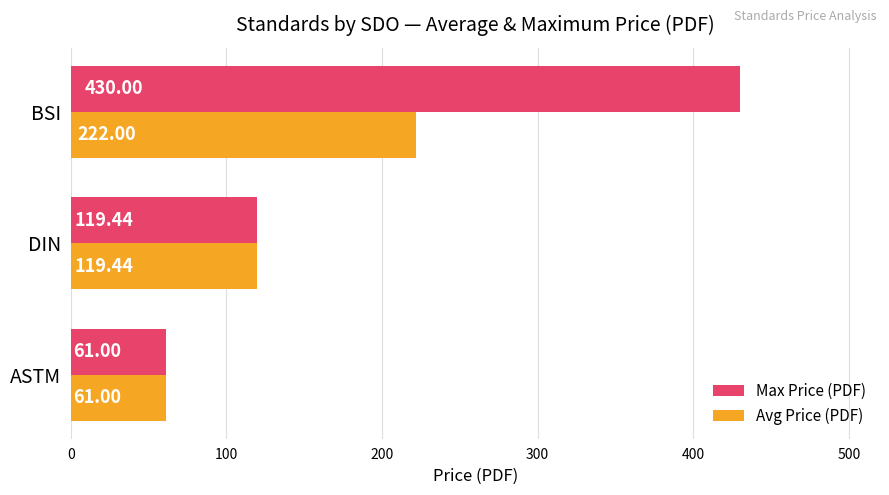

At which label is Avg Price (PDF) closest to 141?

DIN